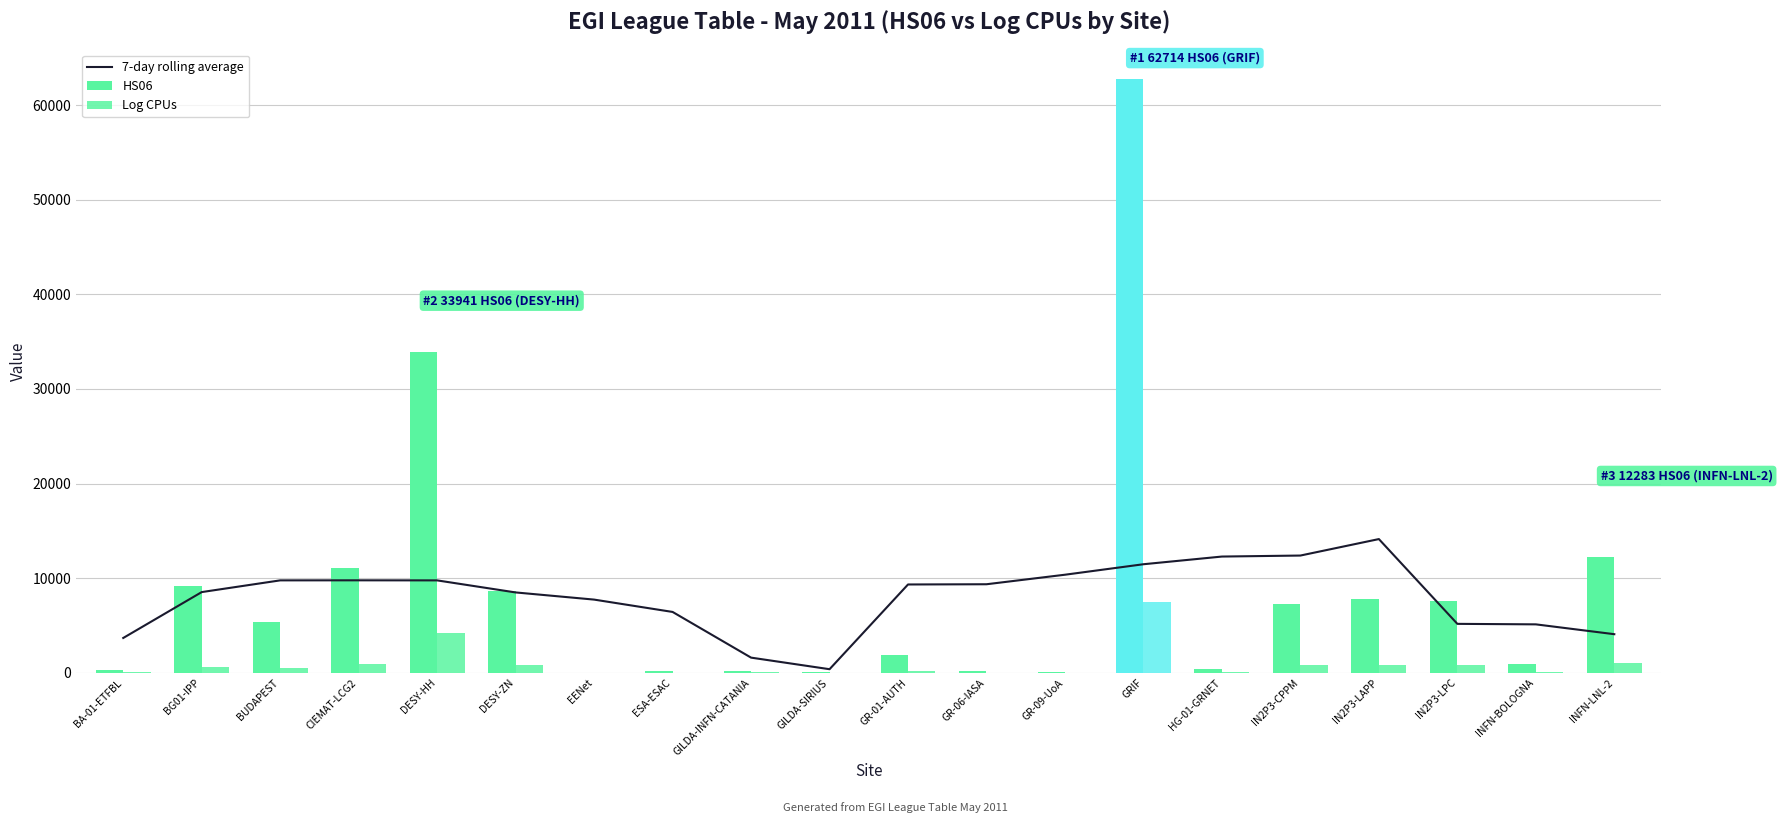

Which series changed the most between BG01-IPP and ESA-ESAC?

HS06